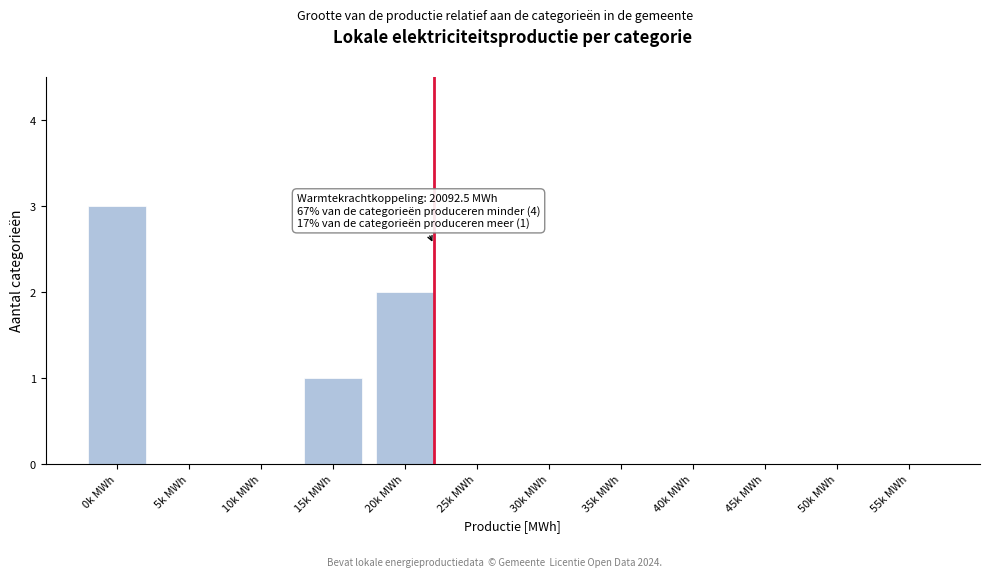

Reading left to right, what are all the values shown in this chart?

0k MWh=3	5k MWh=0	10k MWh=0	15k MWh=1	20k MWh=2	25k MWh=0	30k MWh=0	35k MWh=0	40k MWh=0	45k MWh=0	50k MWh=0	55k MWh=0